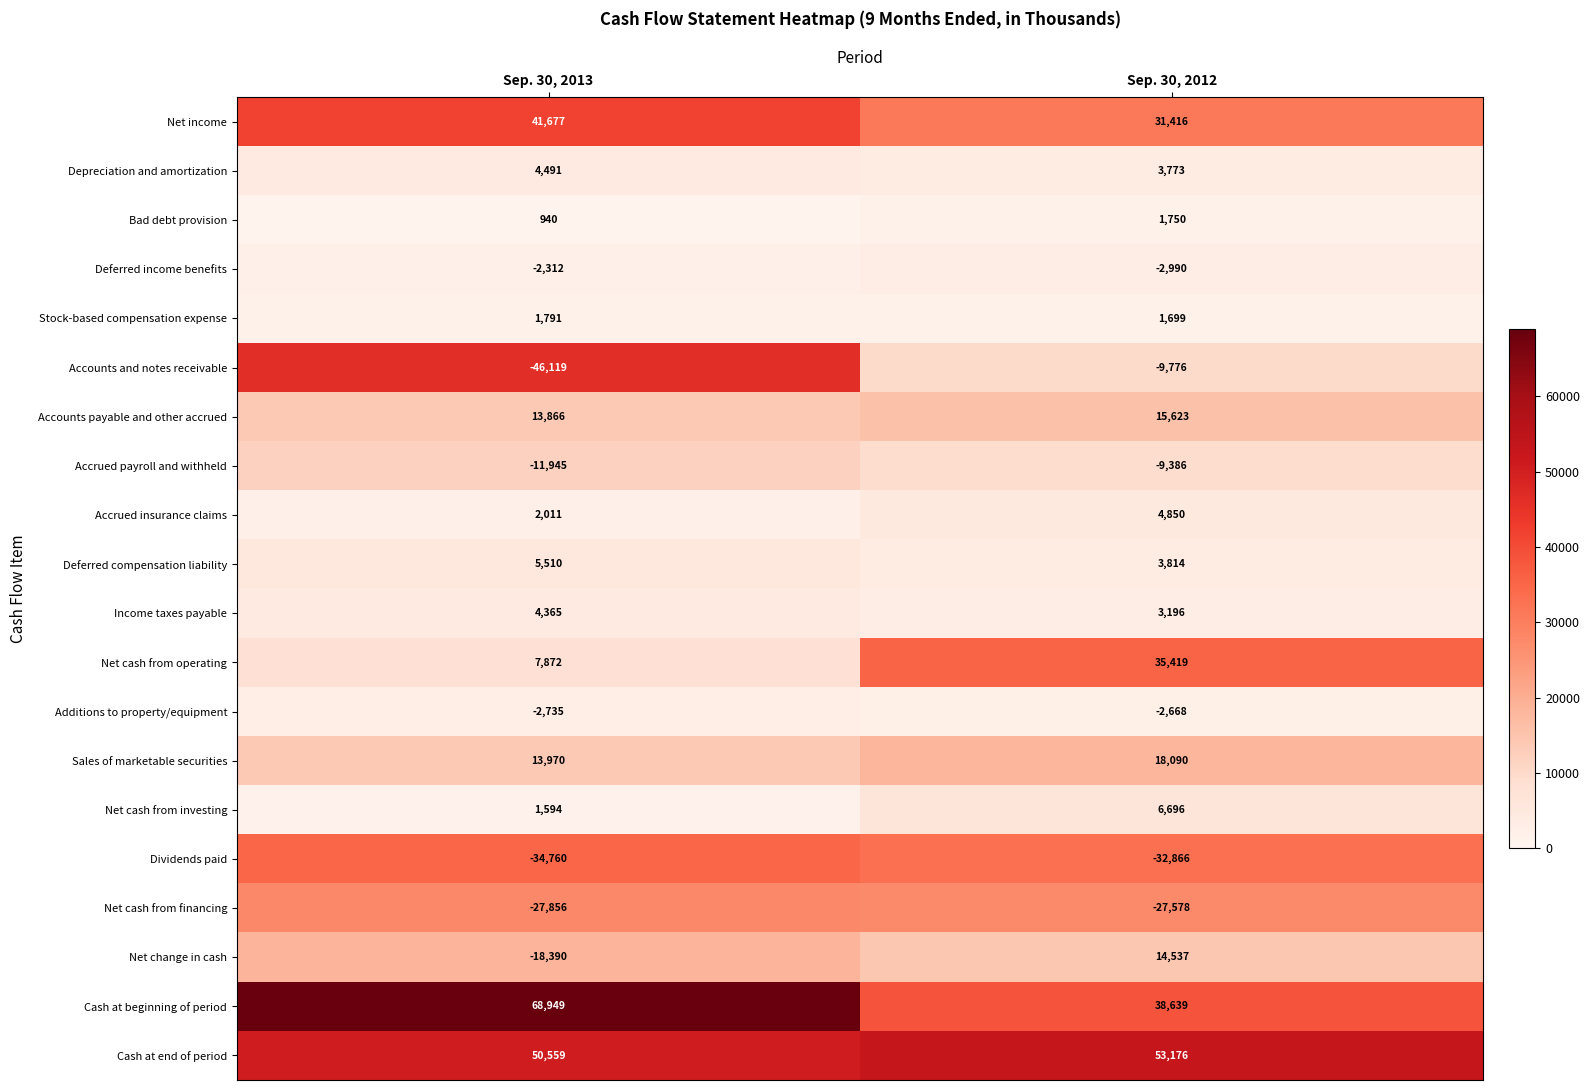

At which category is the sum across all series the highest?

Sep. 30, 2012